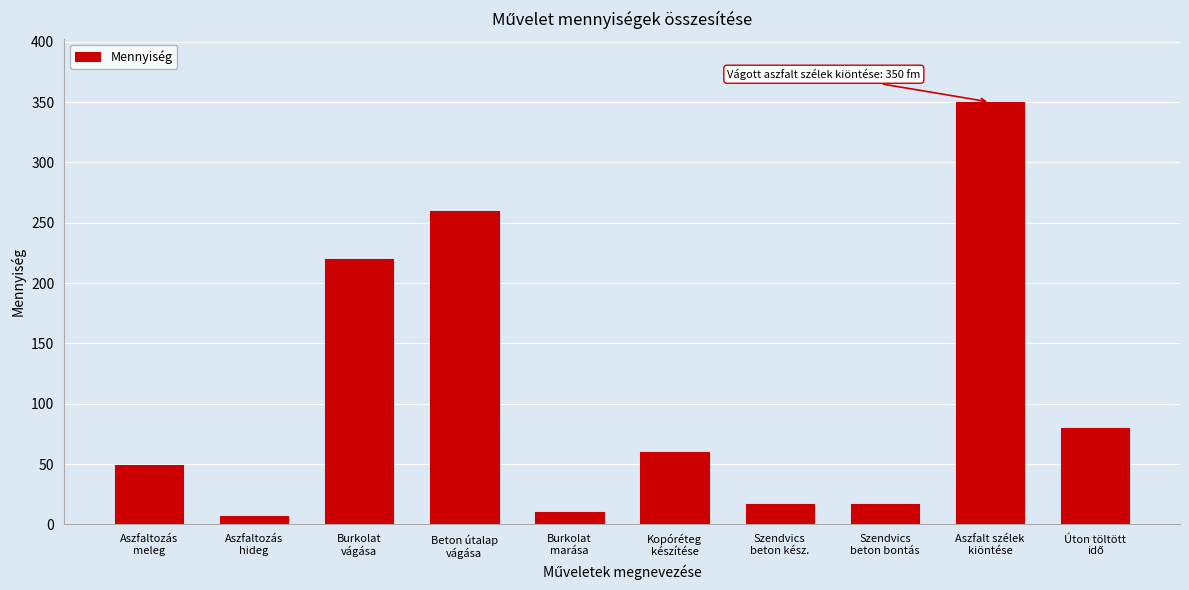

Reading right to left, extract all data points from this chart.

80	350	17	17	60	10	260	220	7	49